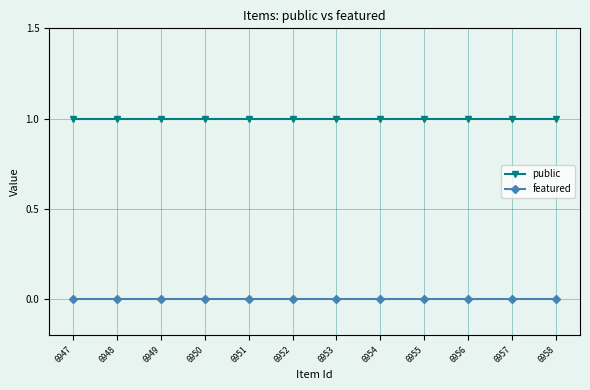

What is the highest value of the public series?

1